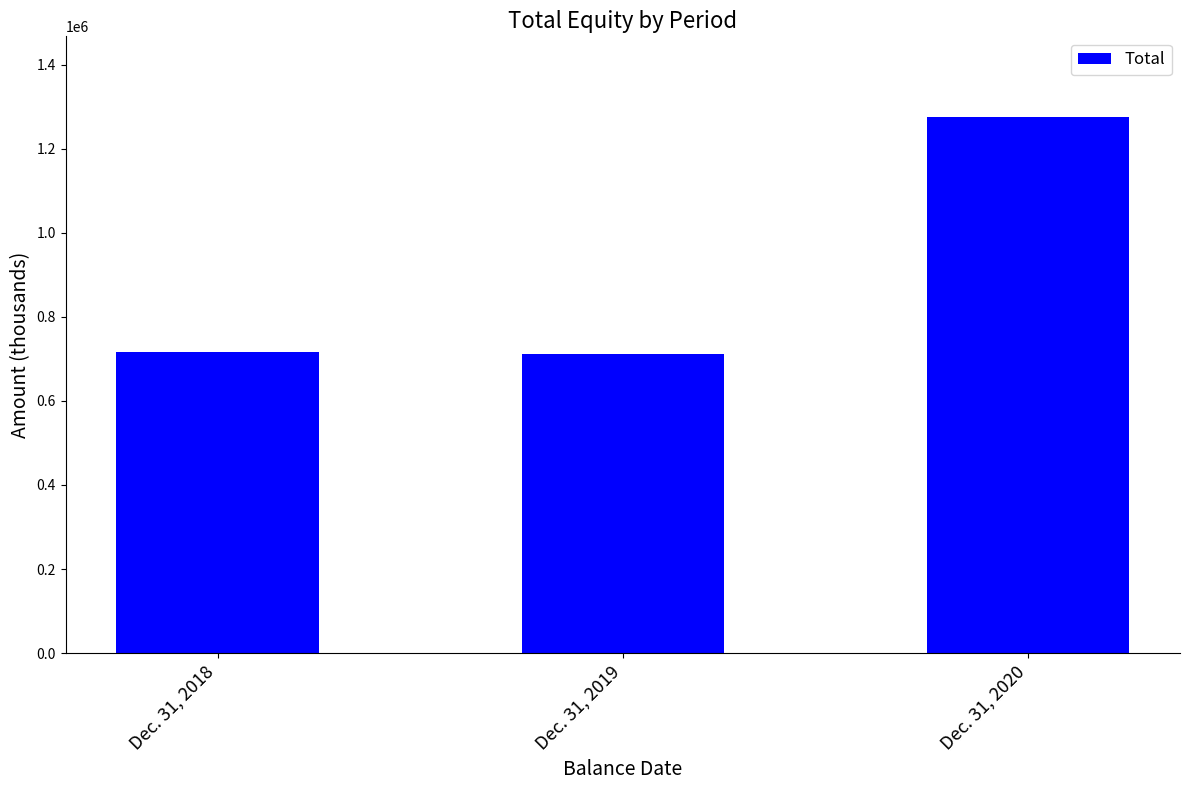

At which category does the chart reach its peak across all series?

Dec. 31, 2020